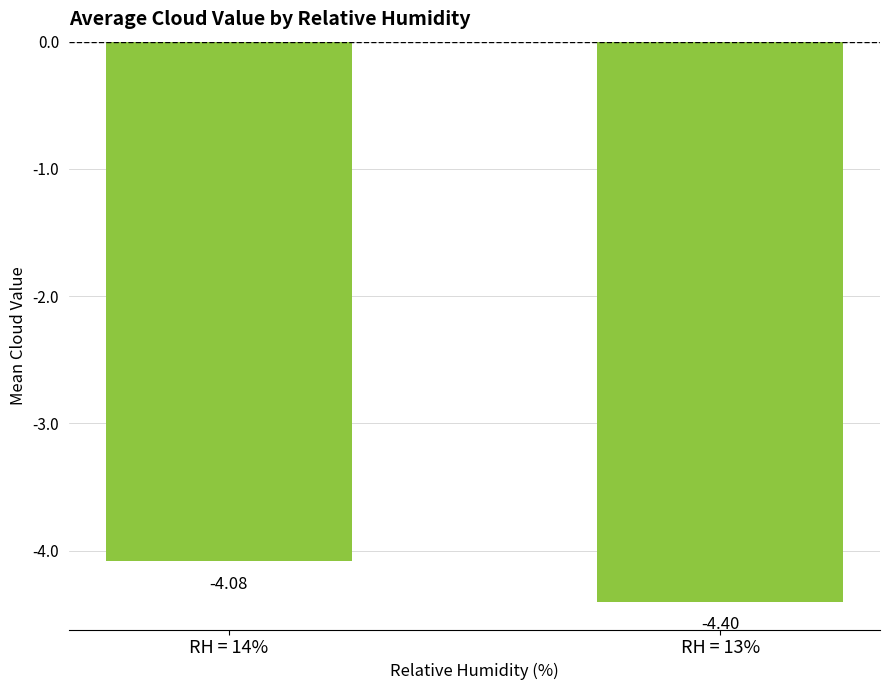

What position from the left is RH = 13%?

2